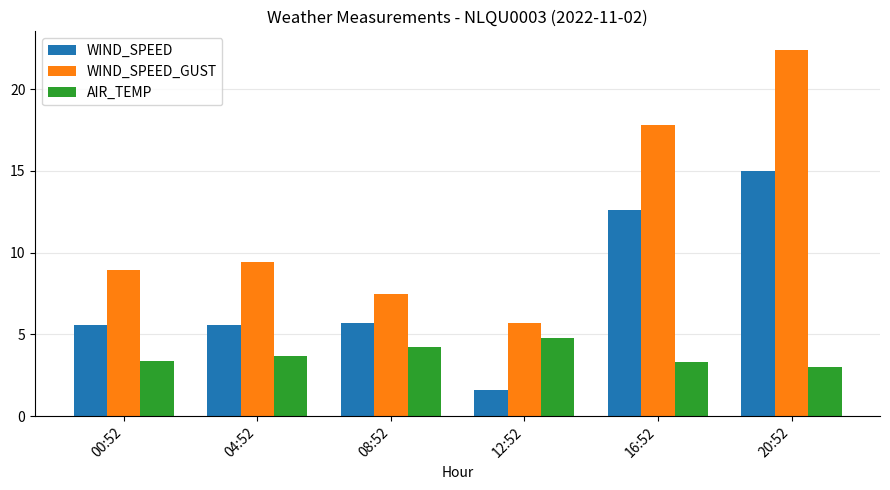

At 08:52, list the series in order from largest to smallest.

WIND_SPEED_GUST, WIND_SPEED, AIR_TEMP